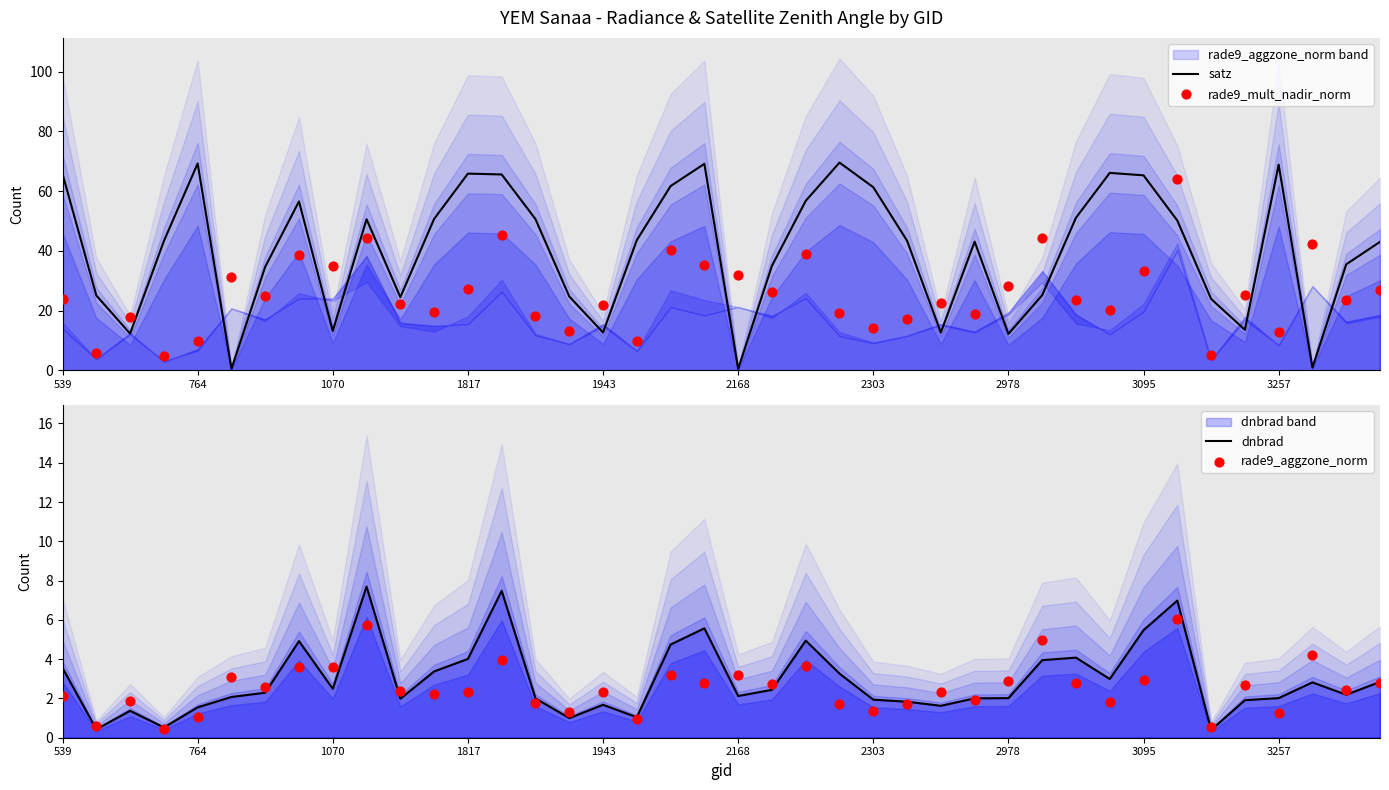

What are all the series names shown in the legend?

satz, rade9_mult_nadir_norm, dnbrad, rade9_aggzone_norm